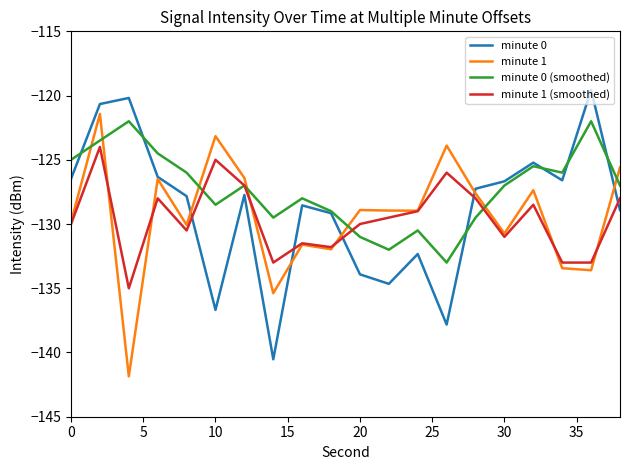

What is the minimum value shown in the chart?

-141.9